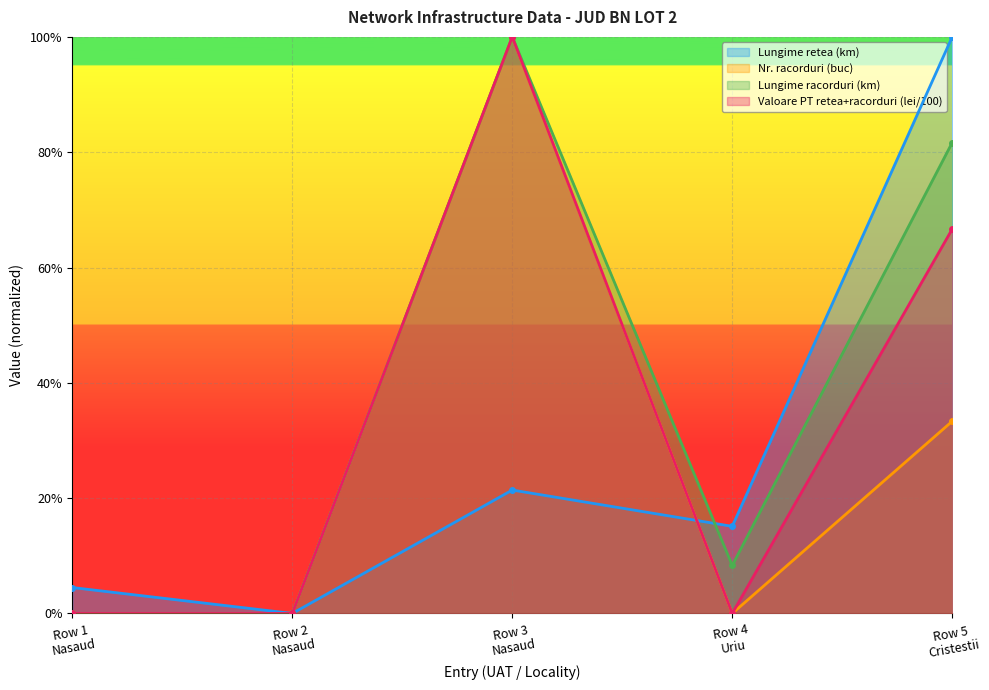

True or false: Lungime racorduri (km) and Nr. racorduri (buc) intersect in this chart.

False